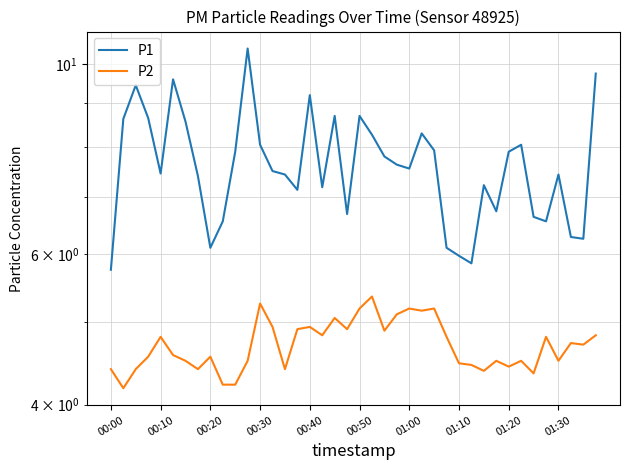

What is the approximate value of P2 at 01:10?

4.5